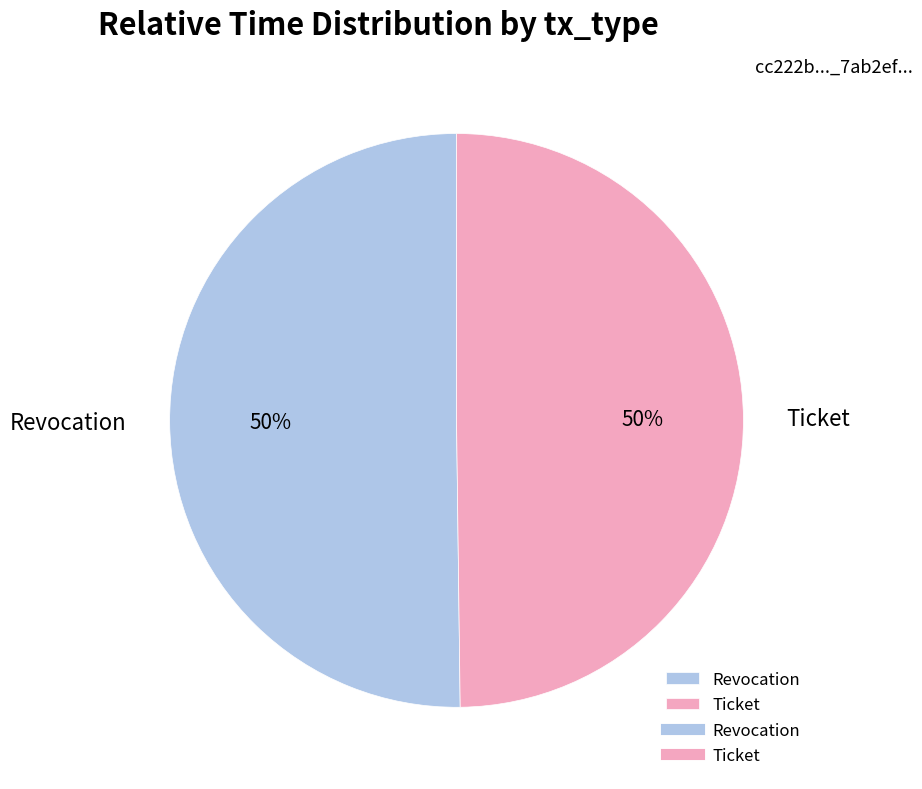

Combined, do Revocation and Ticket account for over 50%?

Yes